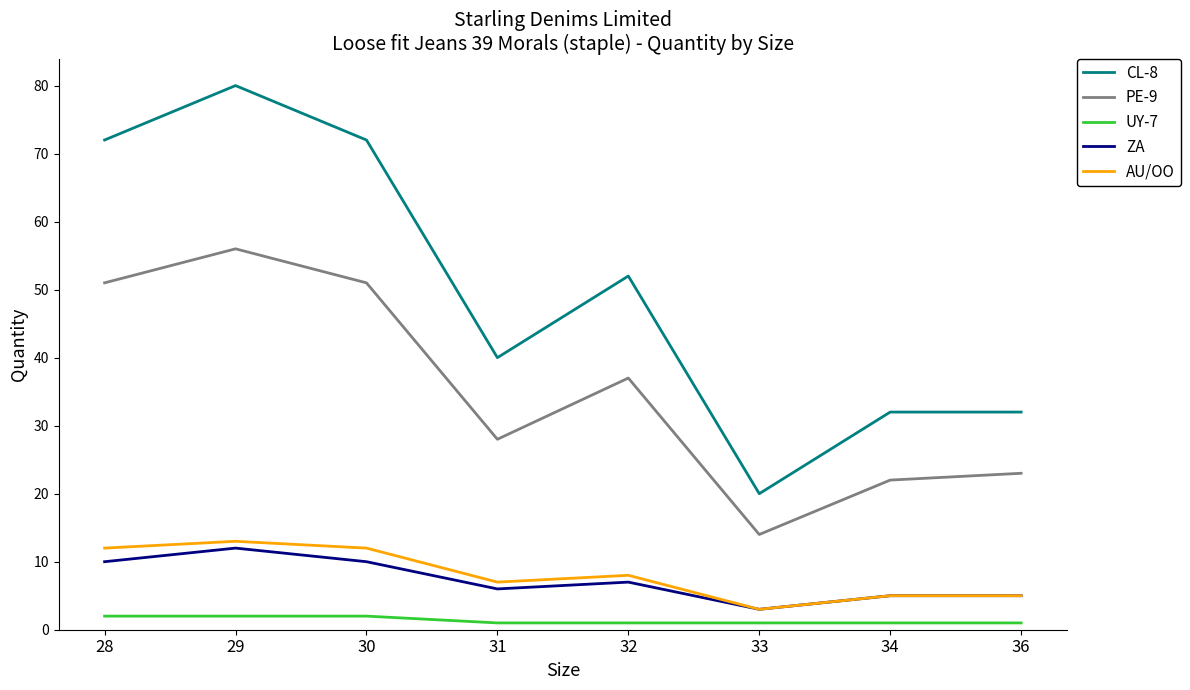

Which series has the largest total across all categories?

CL-8